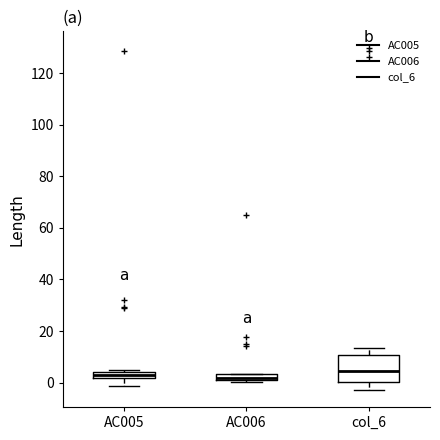

Comparing the boxes themselves (not the whiskers), which one is the tallest?

col_6